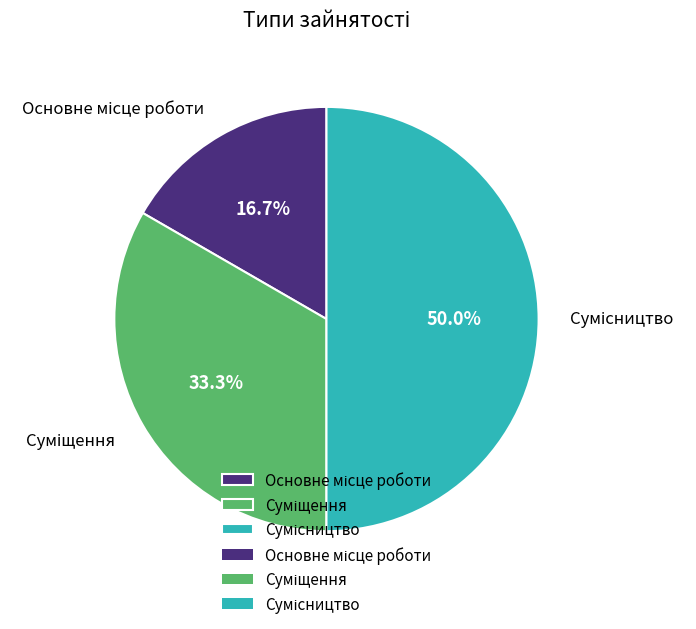

What percentage do Основне місце роботи and Сумісництво together represent?

66.7%